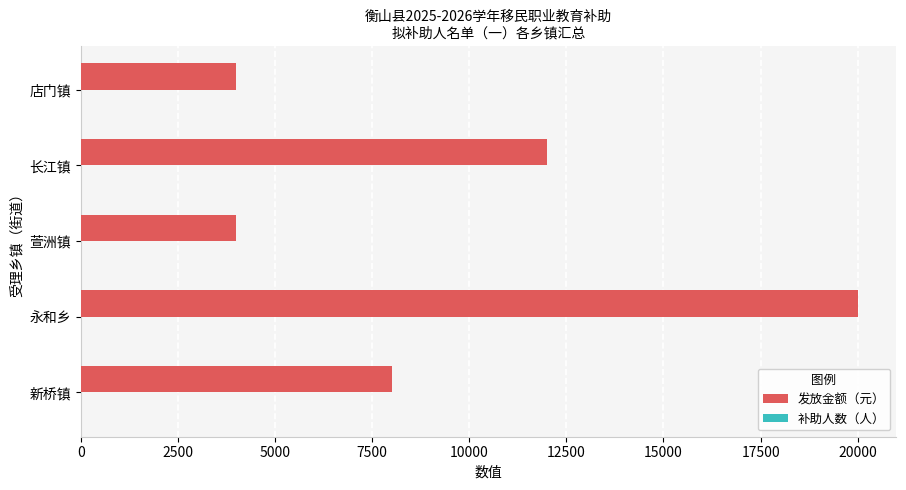

Between 永和乡 and 萱洲镇, which series saw the biggest shift?

发放金额（元）